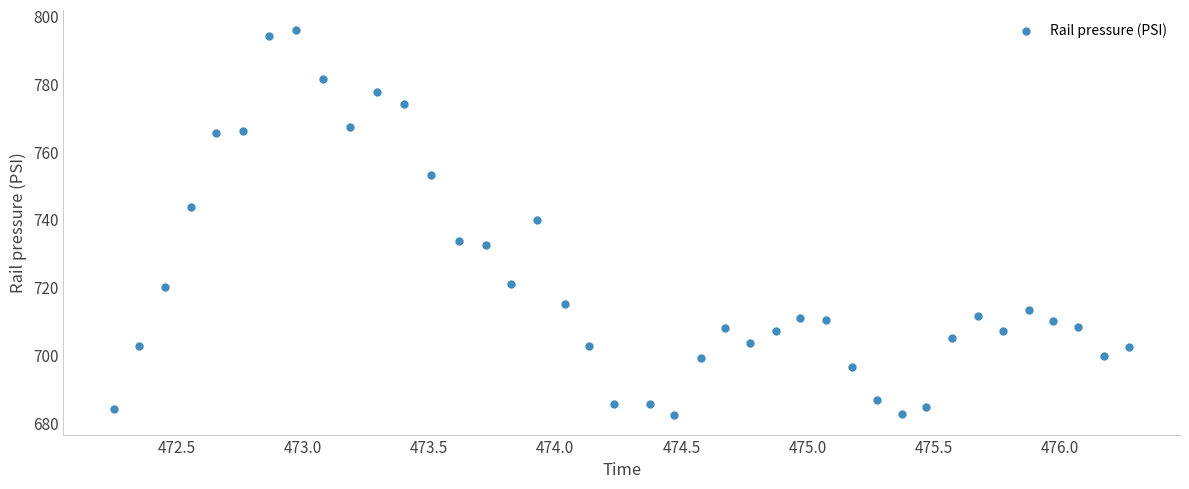

What is the range of Y values (max minus min)?

113.8